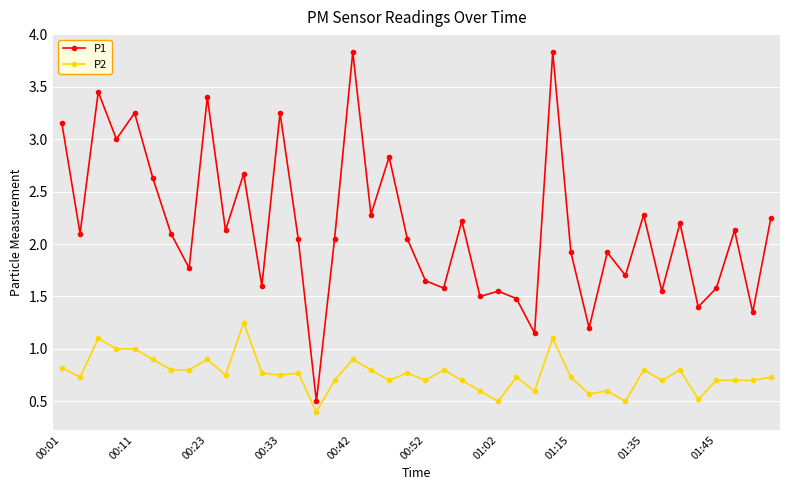

List the series in order of their peak value, lowest first.

P2, P1